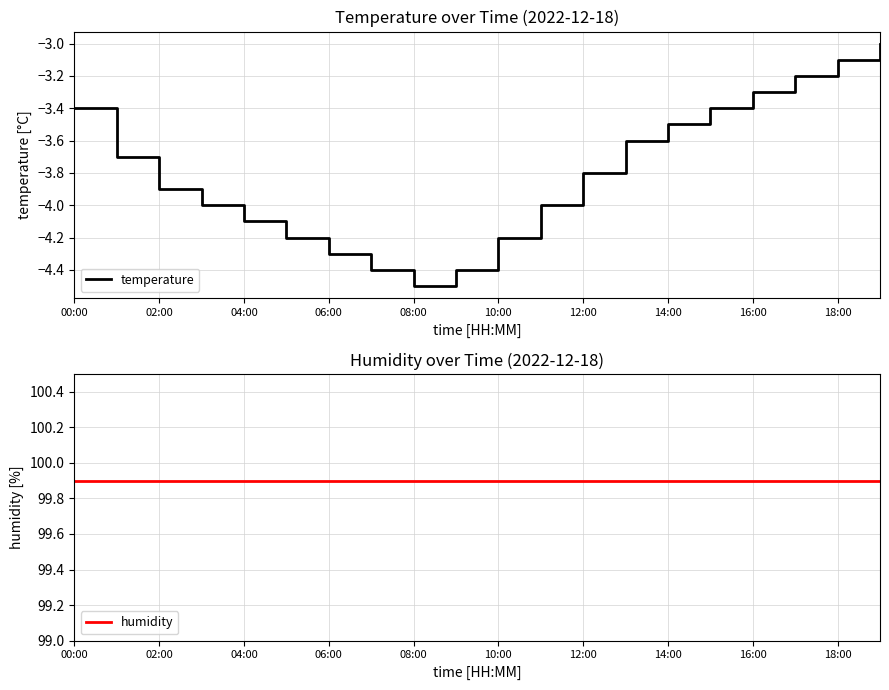

What is the lowest value of the temperature series?

-4.5